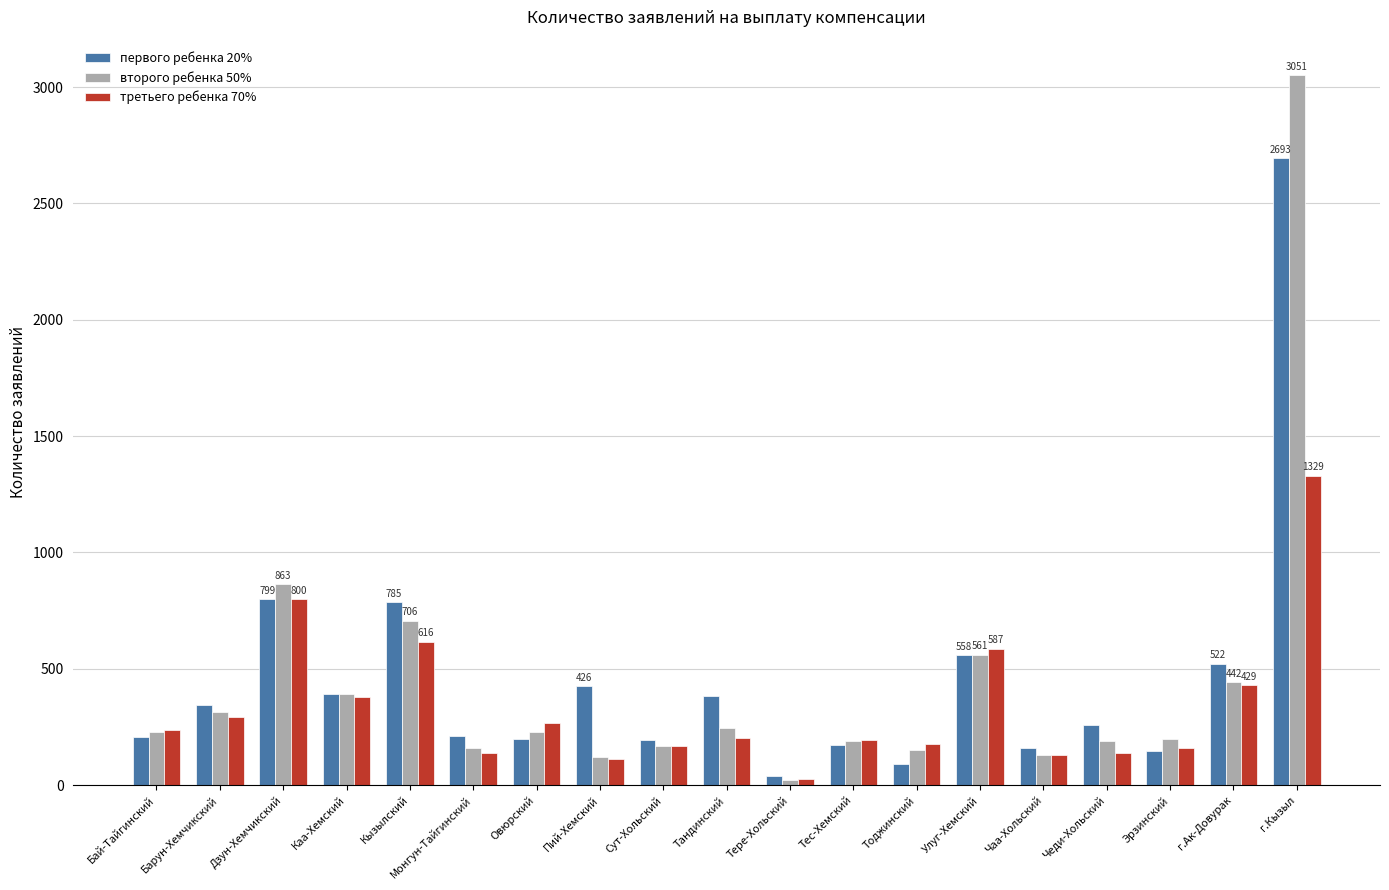

Which series changed the most between Барун-Хемчикский and Тоджинский?

первого ребенка 20%